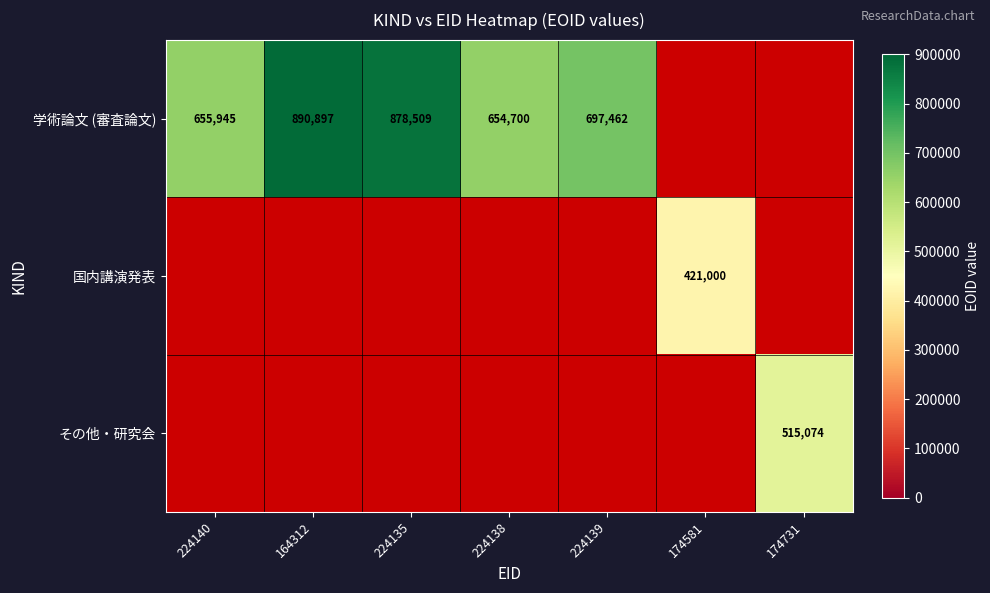

The value of 学術論文 (審査論文) at 224135 is 487303. True or false?

False